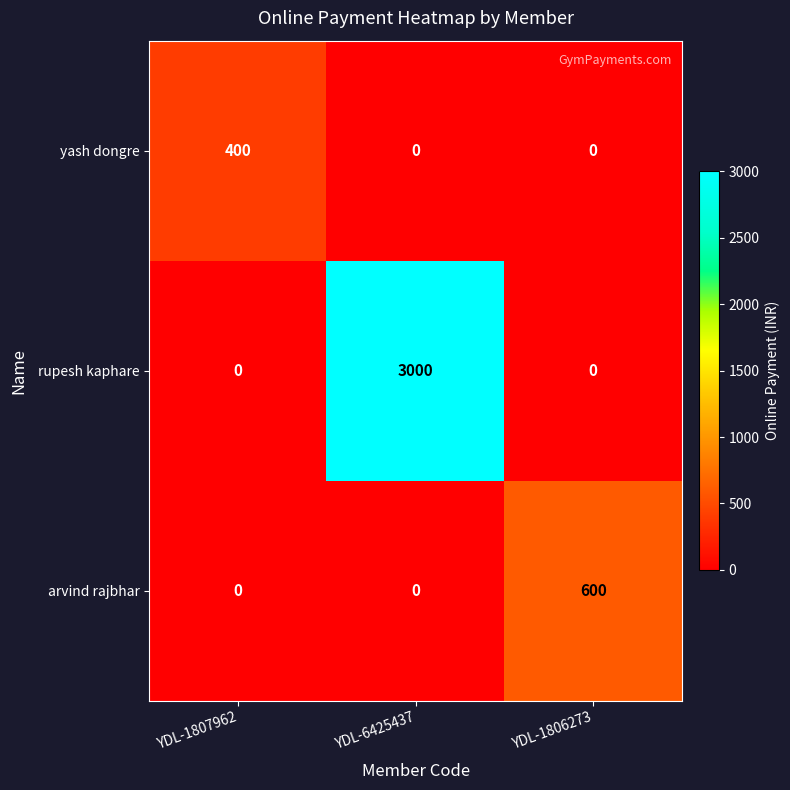

Reading left to right, list all the values displayed in this chart.

yash dongre: 400	0	0
rupesh kaphare: 0	3000	0
arvind rajbhar: 0	0	600